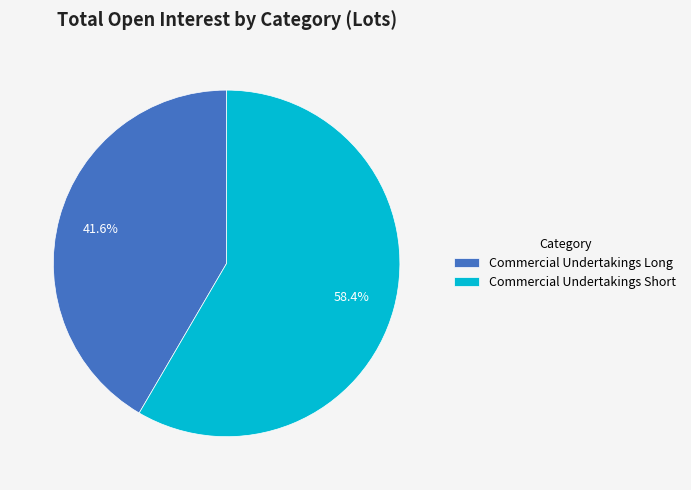

How many segments does this pie chart have?

2